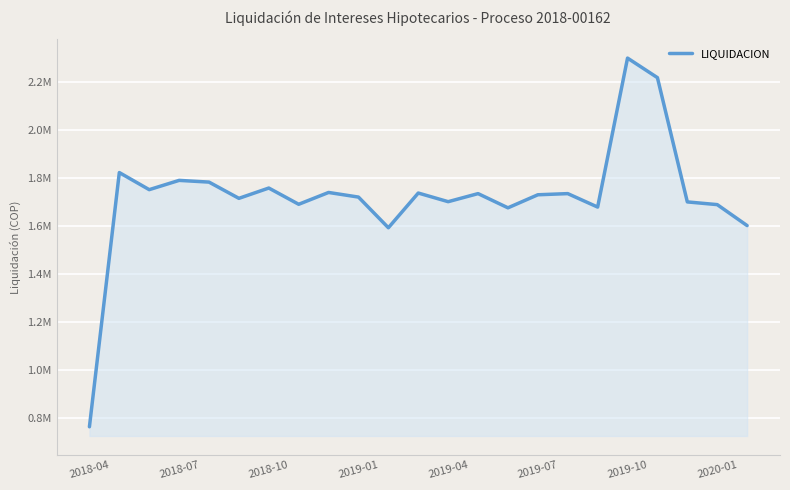

What is the average value?

1722847.5